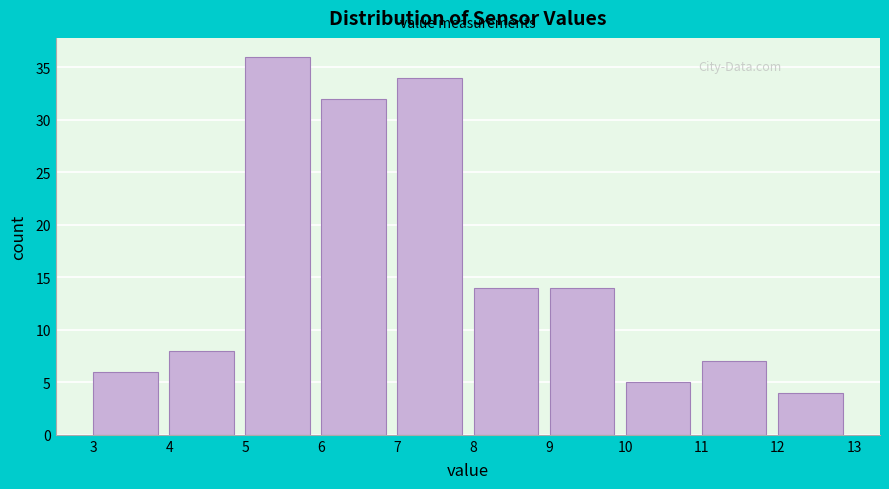

Reading left to right, transcribe this chart: for each bar, give the range it covers on the x-axis and its height. The values are not printed on the chart, so give them approximately, as read against the axis.

3 to 4: 6
4 to 5: 8
5 to 6: 36
6 to 7: 32
7 to 8: 34
8 to 9: 14
9 to 10: 14
10 to 11: 5
11 to 12: 7
12 to 13: 4